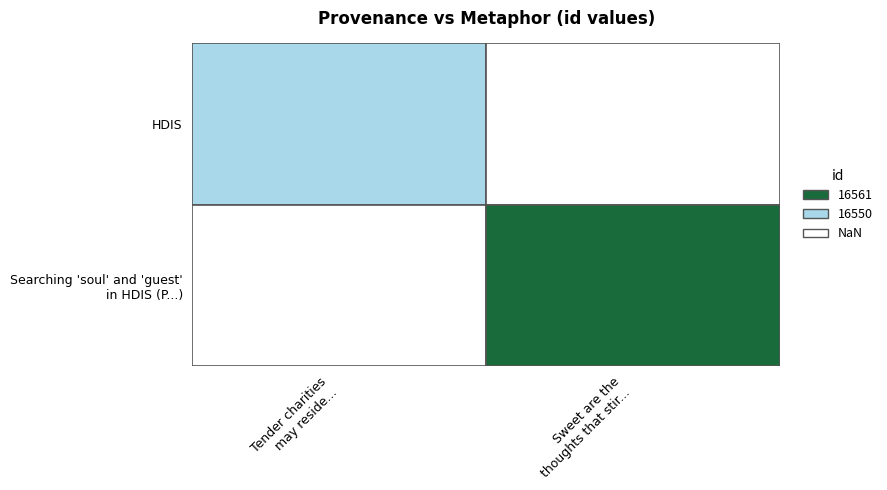

Reading left to right, what are all the values shown in this chart?

16550	16561